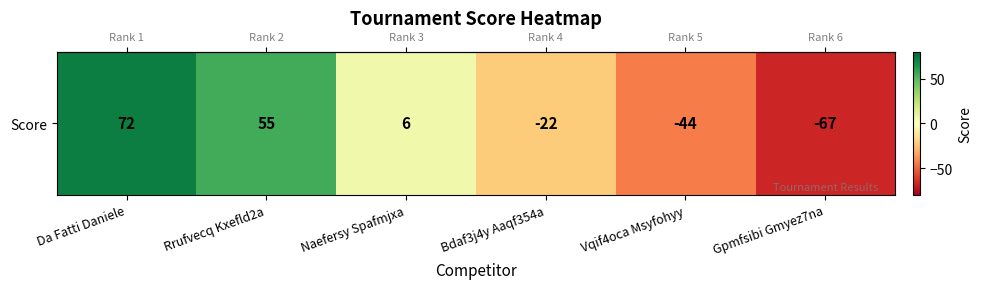

What is the change in value from Naefersy Spafmjxa to Gpmfsibi Gmyez7na?

-73